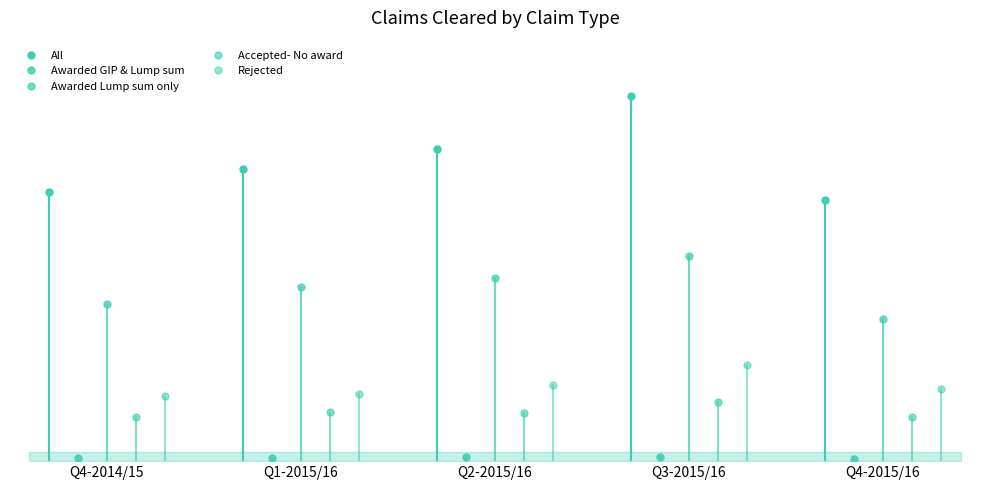

List the labels in order of Accepted- No award value, largest first.

Q3-2015/16, Q1-2015/16, Q2-2015/16, Q4-2015/16, Q4-2014/15